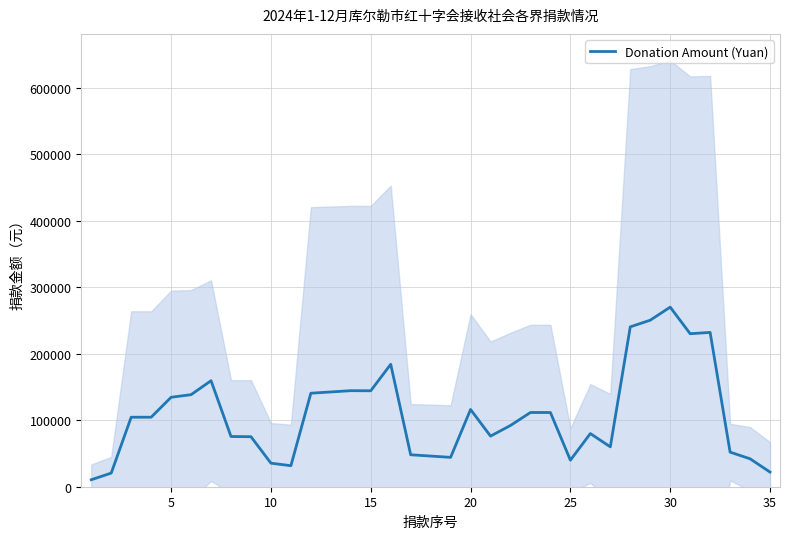

The value of Donation Amount (Yuan) at 5 is 134500.0. True or false?

True